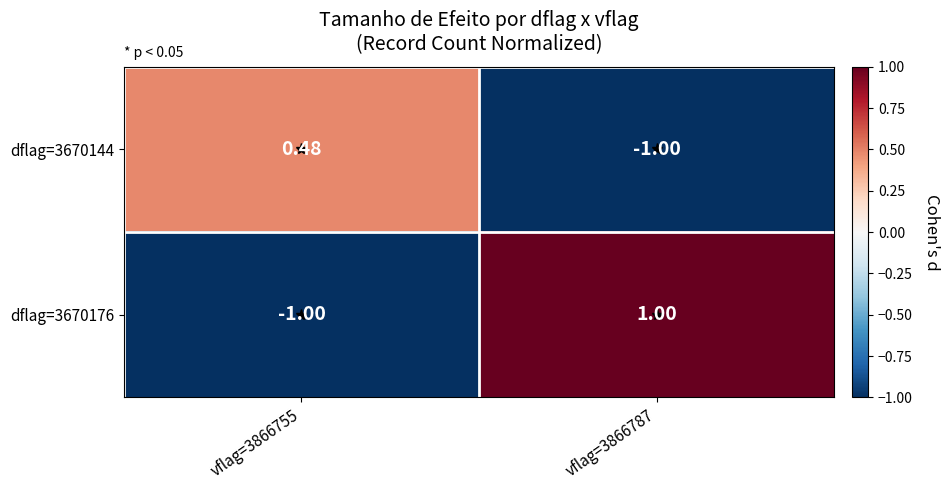

At vflag=3866755, list the series in order from smallest to largest.

dflag=3670176, dflag=3670144